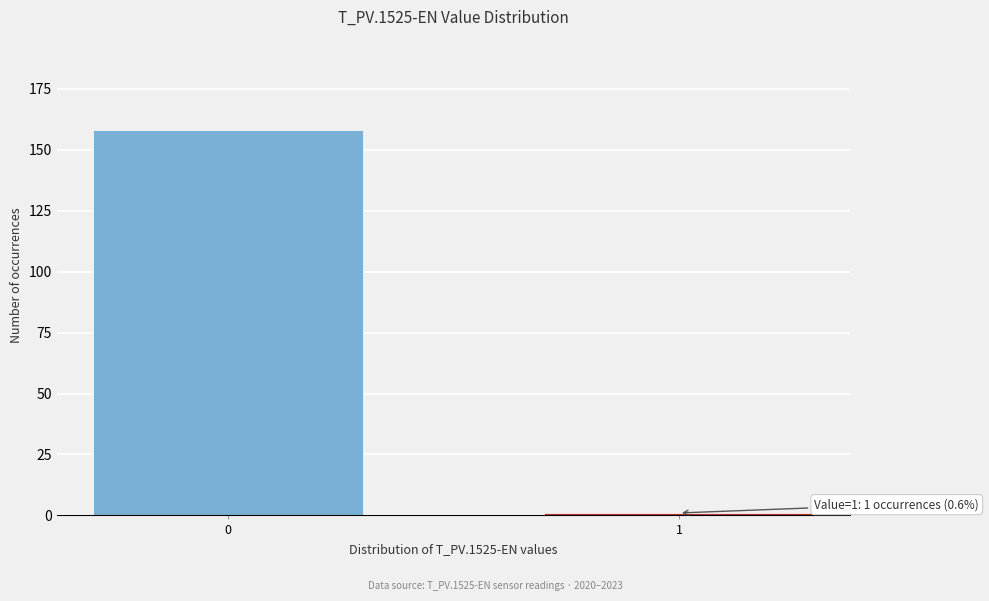

Reading left to right, transcribe all the data shown in this chart.

0=158	1=1